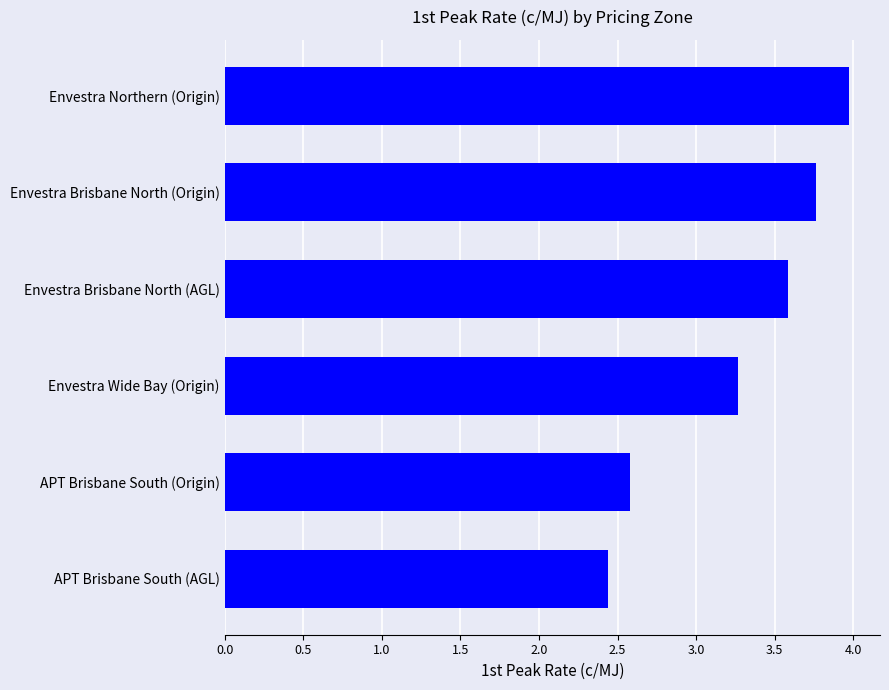

Is it true that the value at APT Brisbane South (AGL) is 1.6?

False